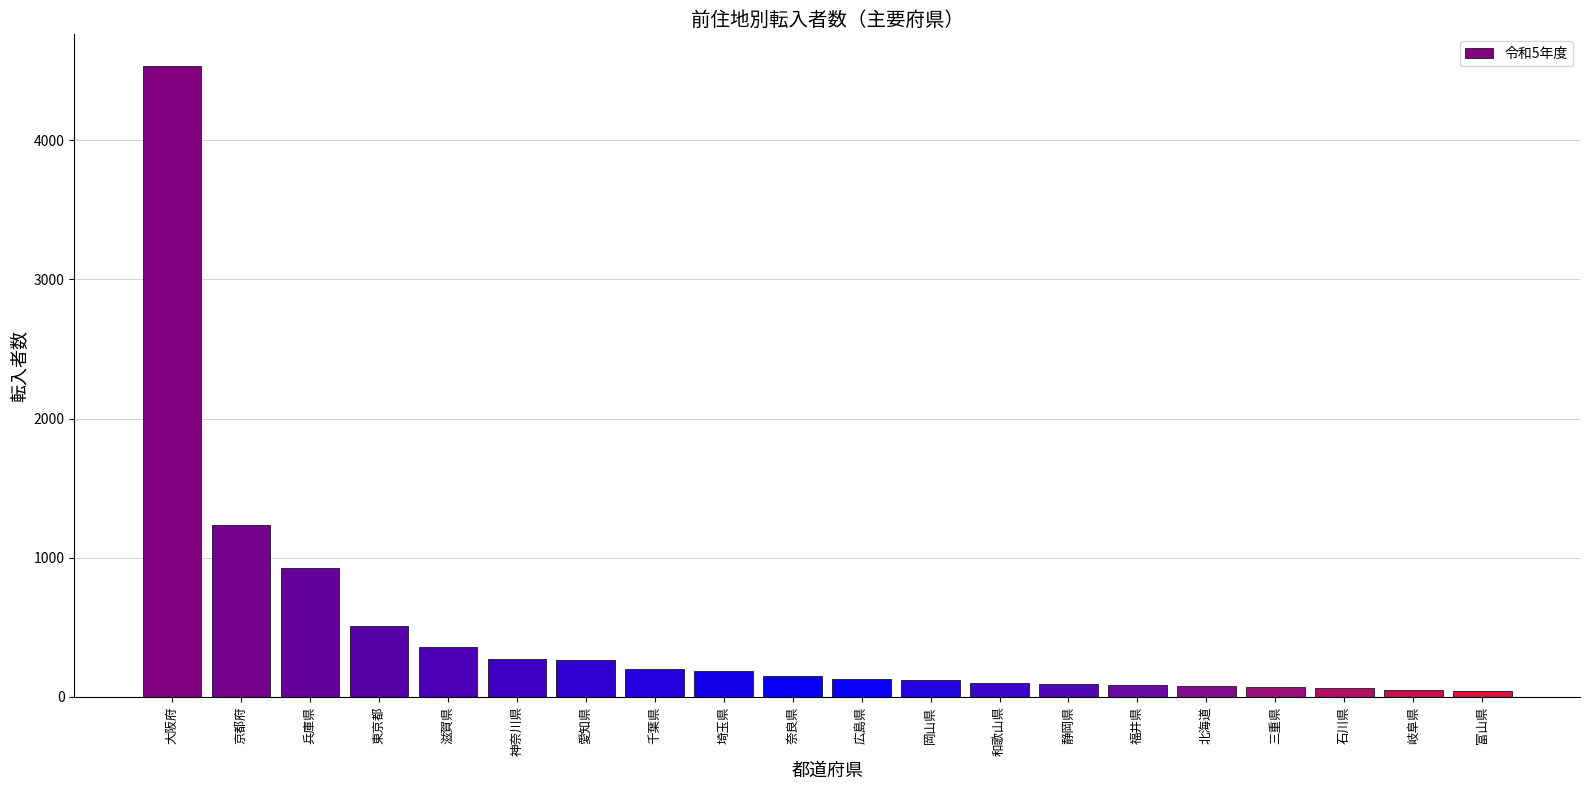

The value at 大阪府 is 4536. True or false?

True